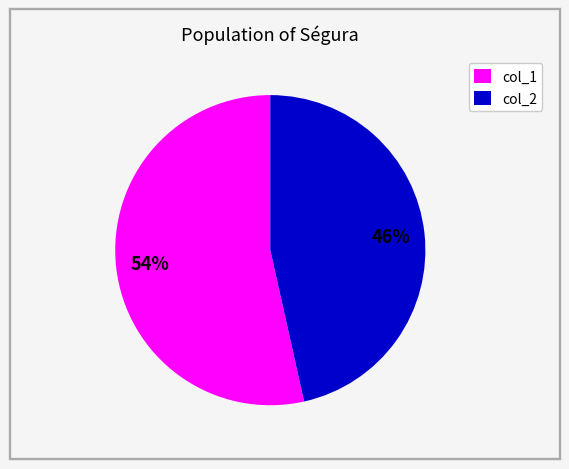

Approximately how many times larger is the value at col_1 compared to col_2?

1.2